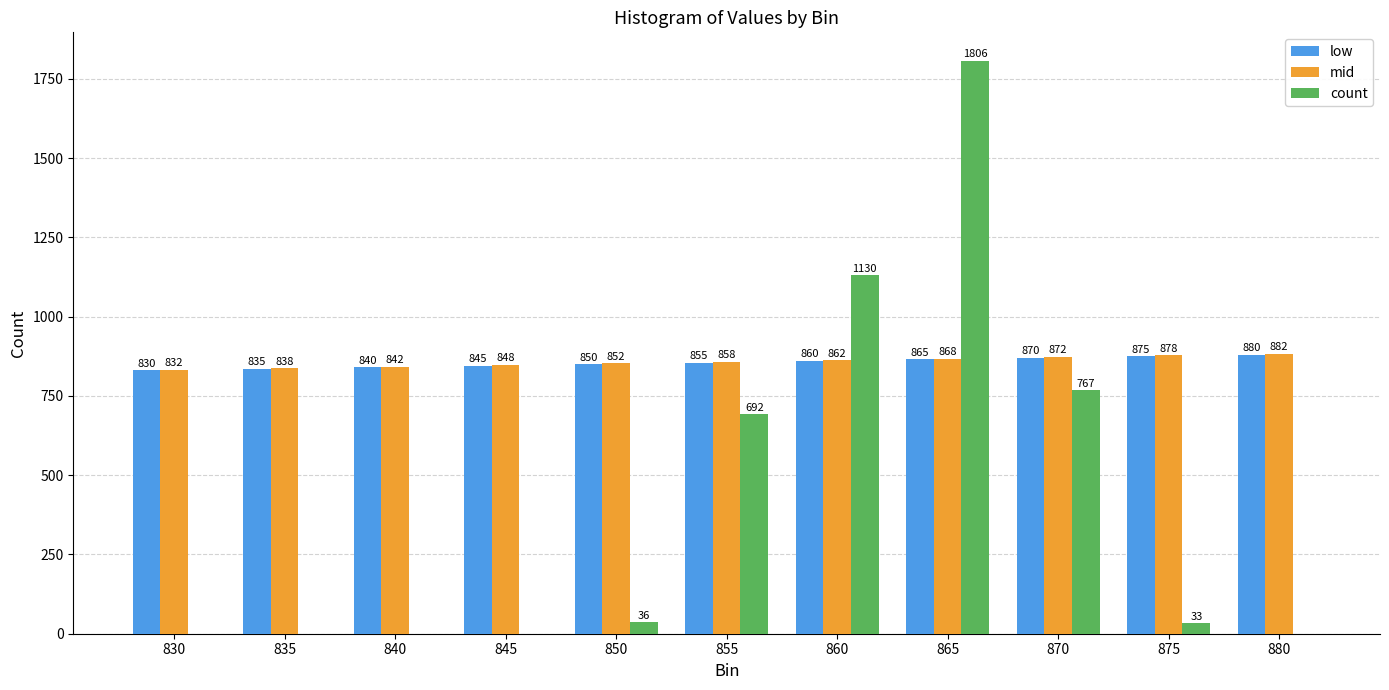

What is the sum of the low values at 870 and 875?

1745.0